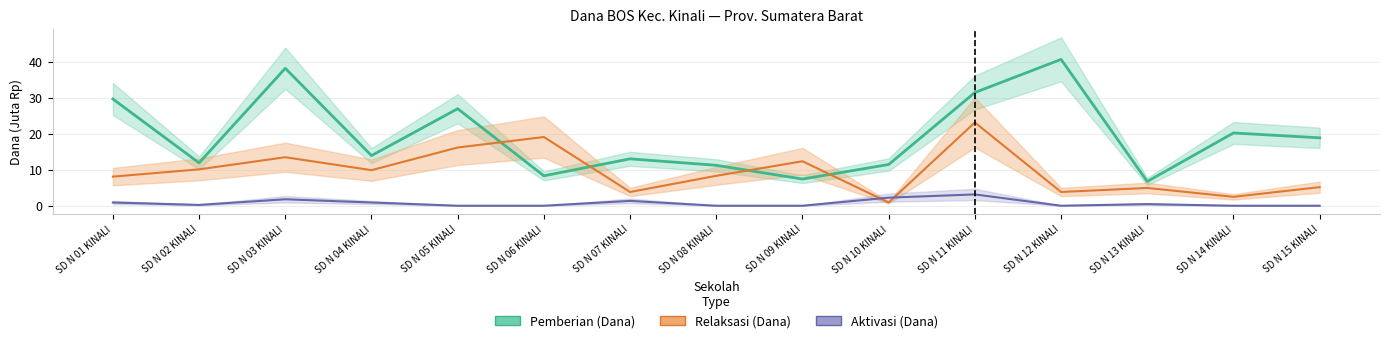

Is this an area chart (filled region under the line)?

No